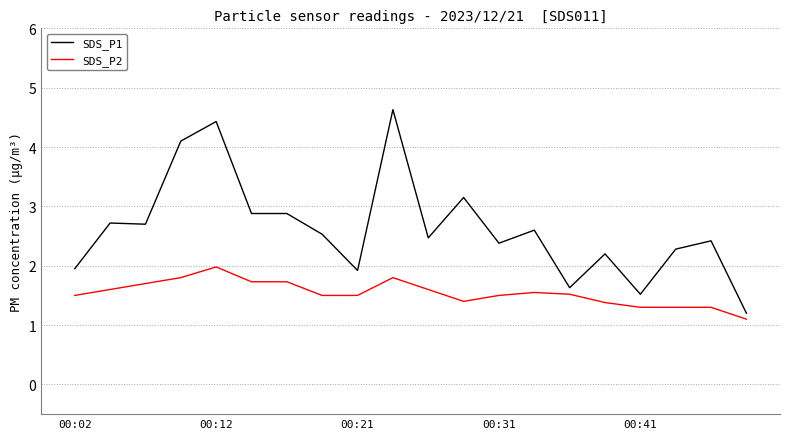

What is the smallest value displayed?

1.1